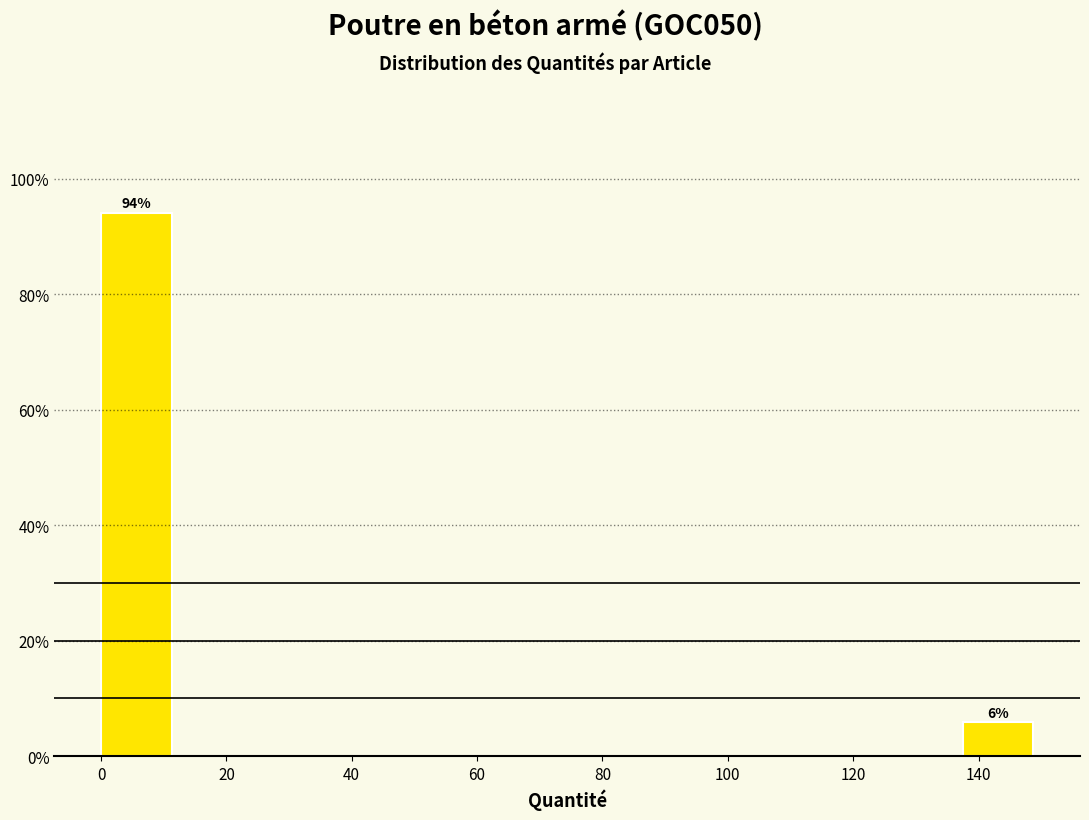

Which range on the x-axis has the tallest bar?

0 to 12